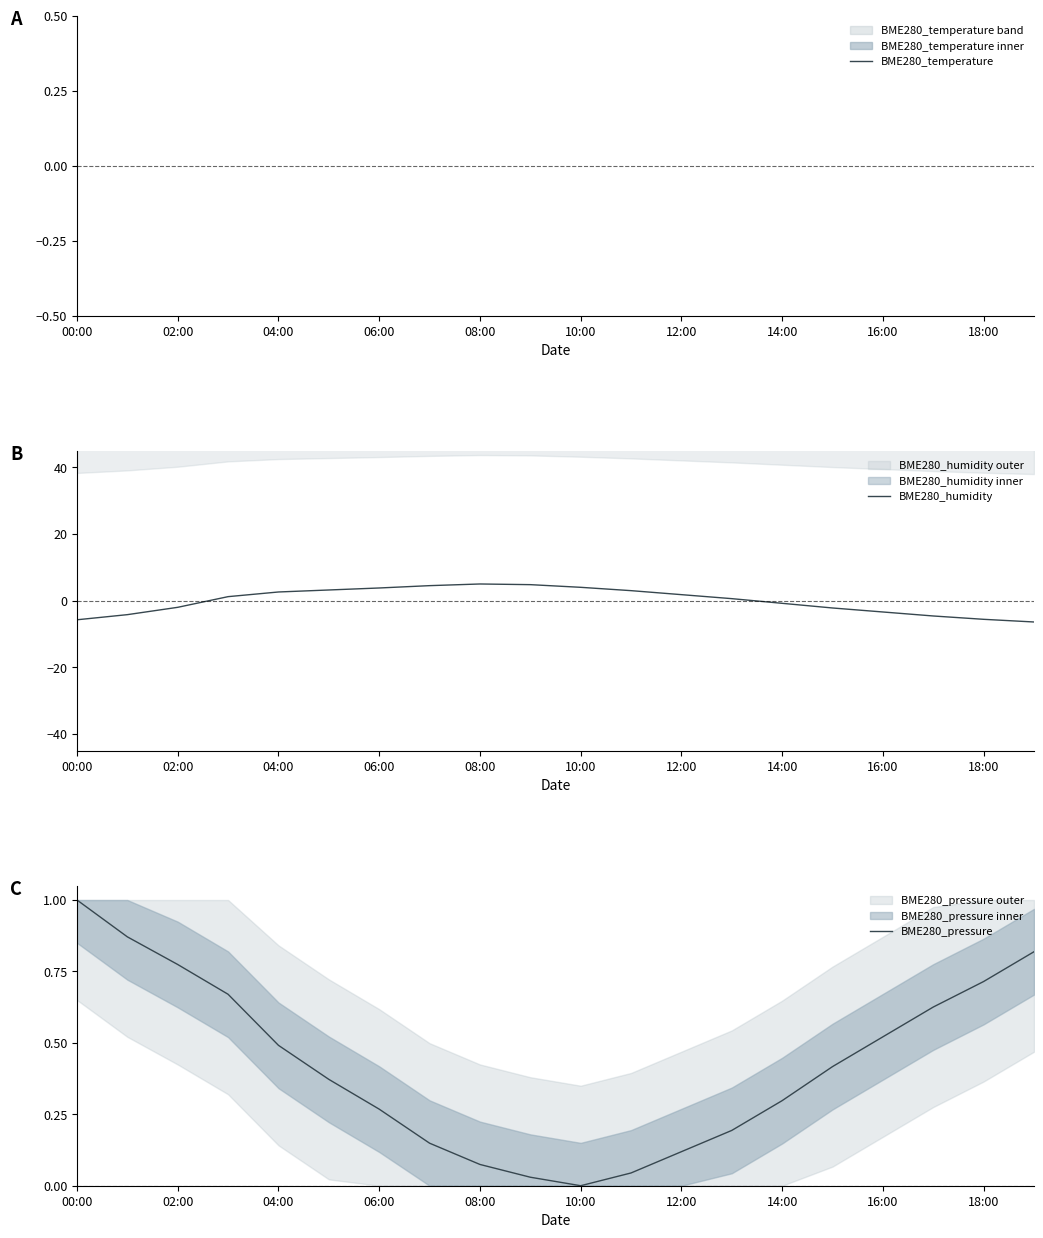

What is the sum of all BME280_pressure values?

8.5